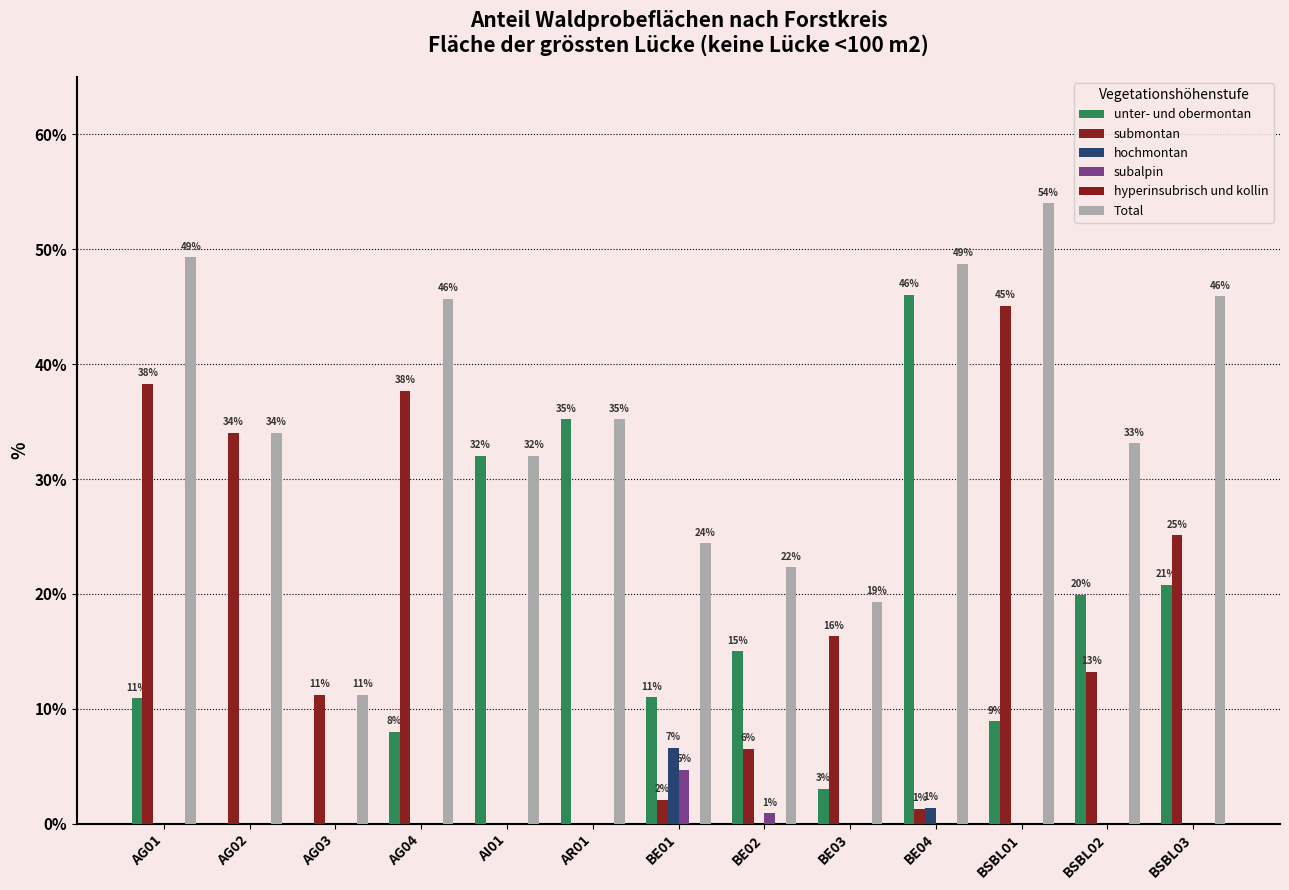

Reading right to left, transcribe all the data shown in this chart.

unter- und obermontan: BSBL03=20.8	BSBL02=19.9	BSBL01=8.9	BE04=46.0	BE03=3.0	BE02=15.0	BE01=11.0	AR01=35.2	AI01=32.0	AG04=8.0	AG03=0.0	AG02=0.0	AG01=10.9
submontan: BSBL03=25.1	BSBL02=13.2	BSBL01=45.1	BE04=1.3	BE03=16.3	BE02=6.5	BE01=2.1	AR01=0.0	AI01=0.0	AG04=37.7	AG03=11.2	AG02=34.0	AG01=38.3
hochmontan: BSBL03=0.0	BSBL02=0.0	BSBL01=0.0	BE04=1.4	BE03=0.0	BE02=0.0	BE01=6.6	AR01=0.0	AI01=0.0	AG04=0.0	AG03=0.0	AG02=0.0	AG01=0.0
subalpin: BSBL03=0.0	BSBL02=0.0	BSBL01=0.0	BE04=0.0	BE03=0.0	BE02=0.9	BE01=4.7	AR01=0.0	AI01=0.0	AG04=0.0	AG03=0.0	AG02=0.0	AG01=0.0
hyperinsubrisch und kollin: BSBL03=0.0	BSBL02=0.0	BSBL01=0.0	BE04=0.0	BE03=0.0	BE02=0.0	BE01=0.0	AR01=0.0	AI01=0.0	AG04=0.0	AG03=0.0	AG02=0.0	AG01=0.0
Total: BSBL03=45.9	BSBL02=33.1	BSBL01=54.0	BE04=48.7	BE03=19.3	BE02=22.3	BE01=24.4	AR01=35.2	AI01=32.0	AG04=45.7	AG03=11.2	AG02=34.0	AG01=49.3